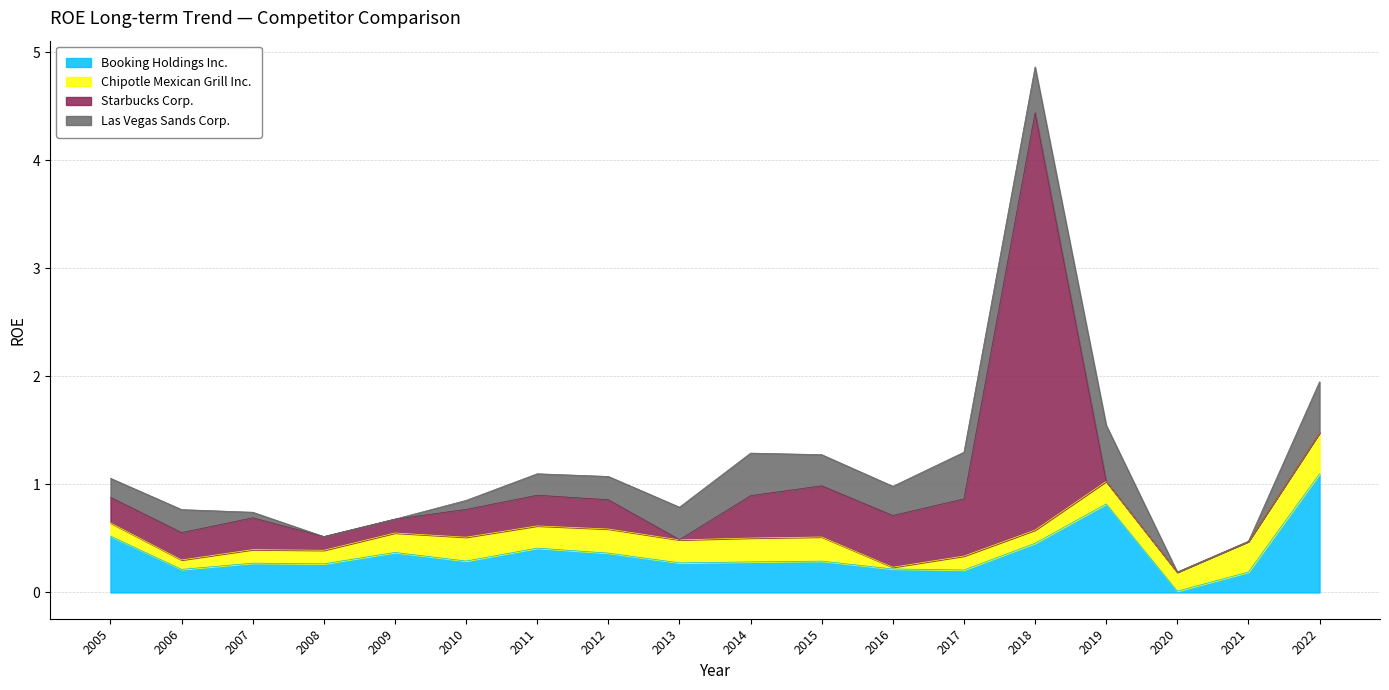

What is the maximum value shown in the chart?

3.9